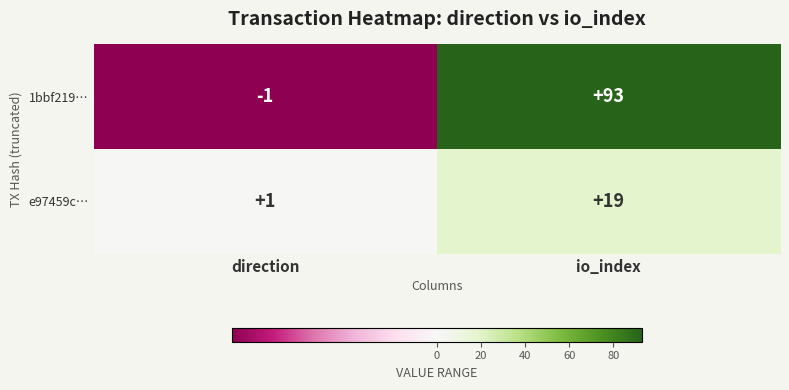

Is it true that e97459c… equals 19 at io_index?

True